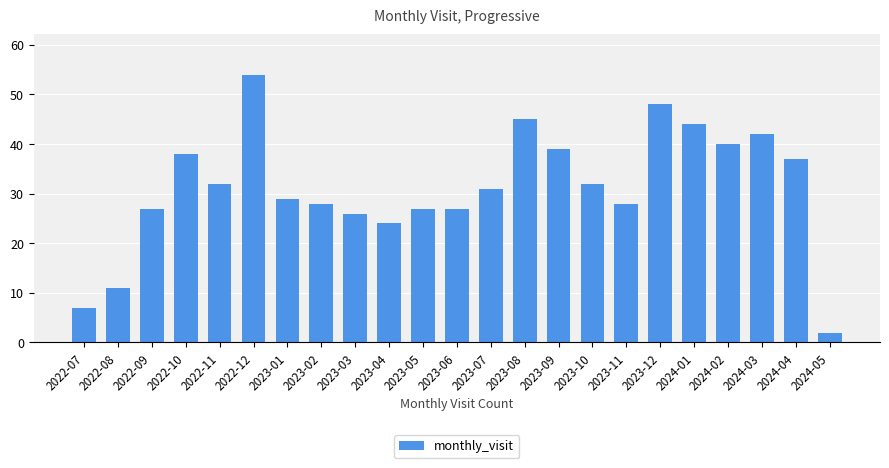

What is the value of the 5th bar from the left?

32